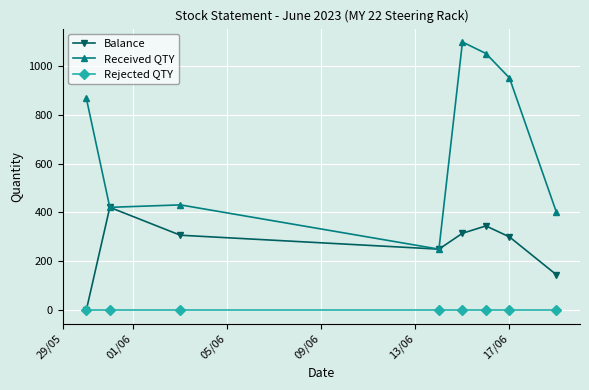

At how many categories does at least one series exceed 885?

3